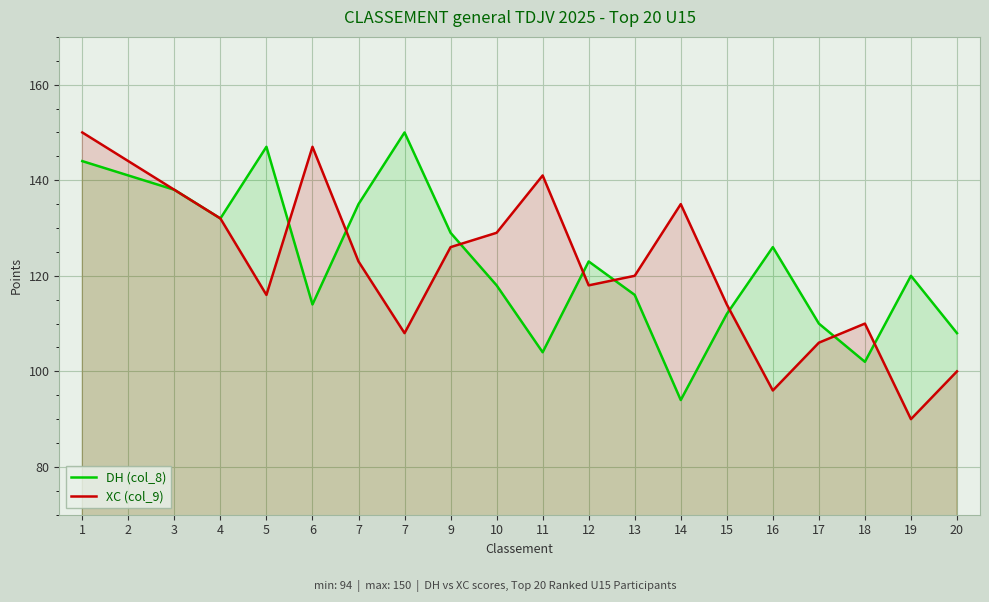

At which label does XC (col_9) first exceed 123?

1